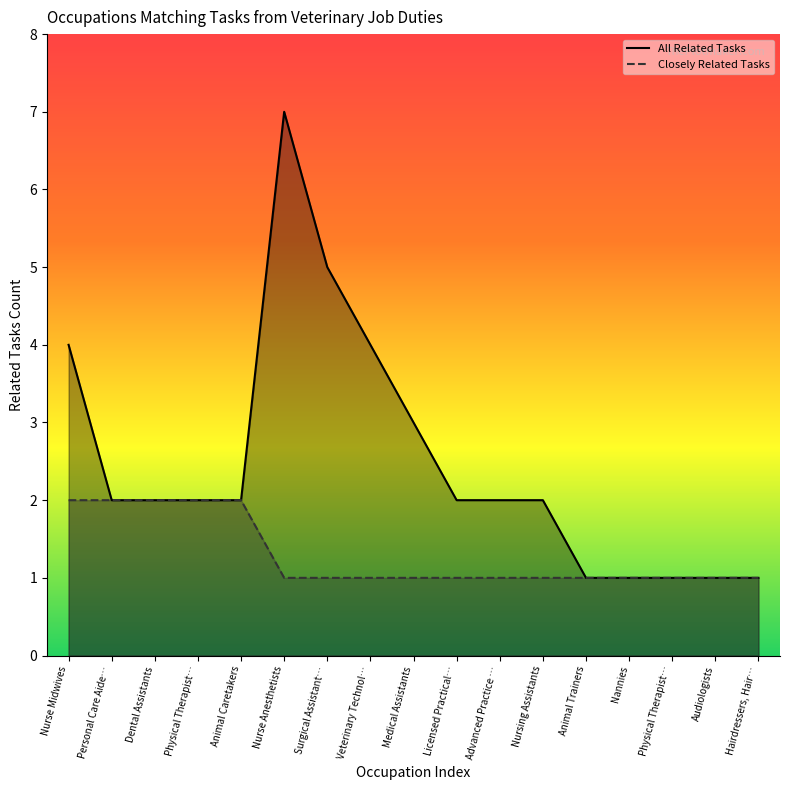

True or false: the data shows 1 at Nannies.

True